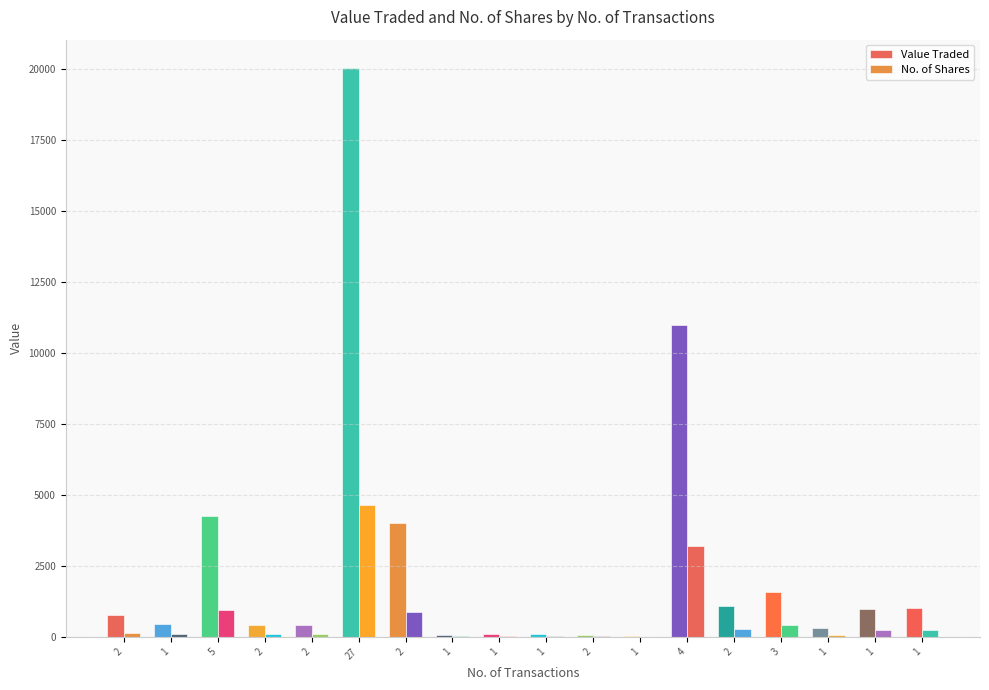

How many categories are shown in the chart?

18